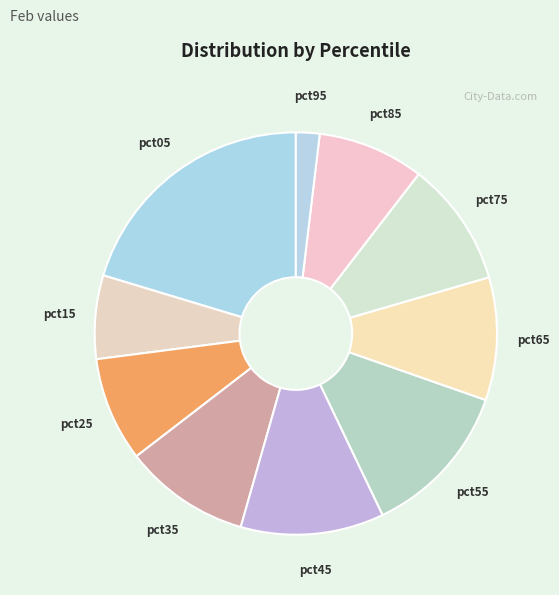

Is it true that pct15 is 7% of the pie?

True